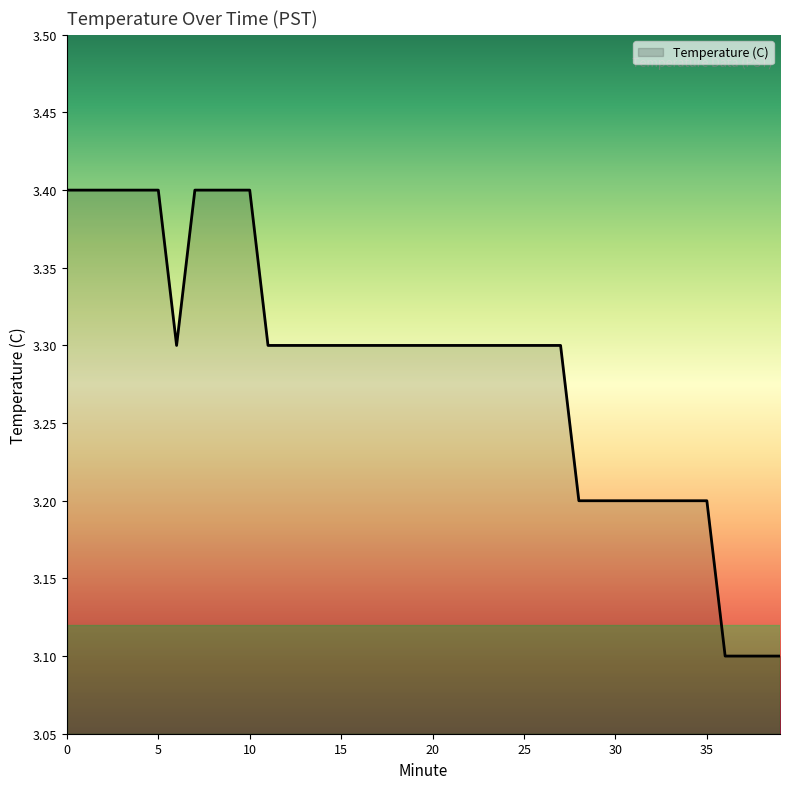

What is the greatest value displayed?

3.4